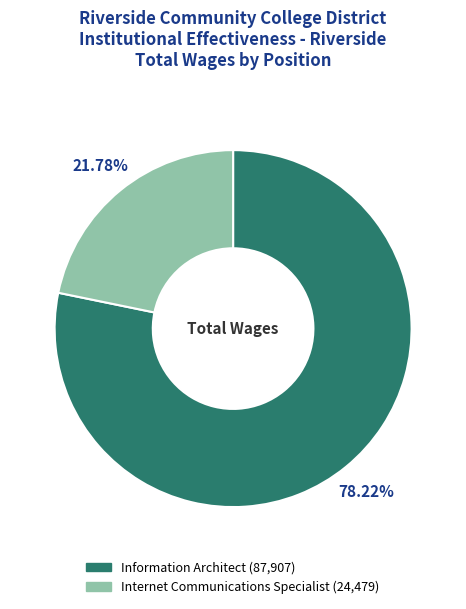

Rank the categories by value from highest to lowest.

Information Architect, Internet Communications Specialist